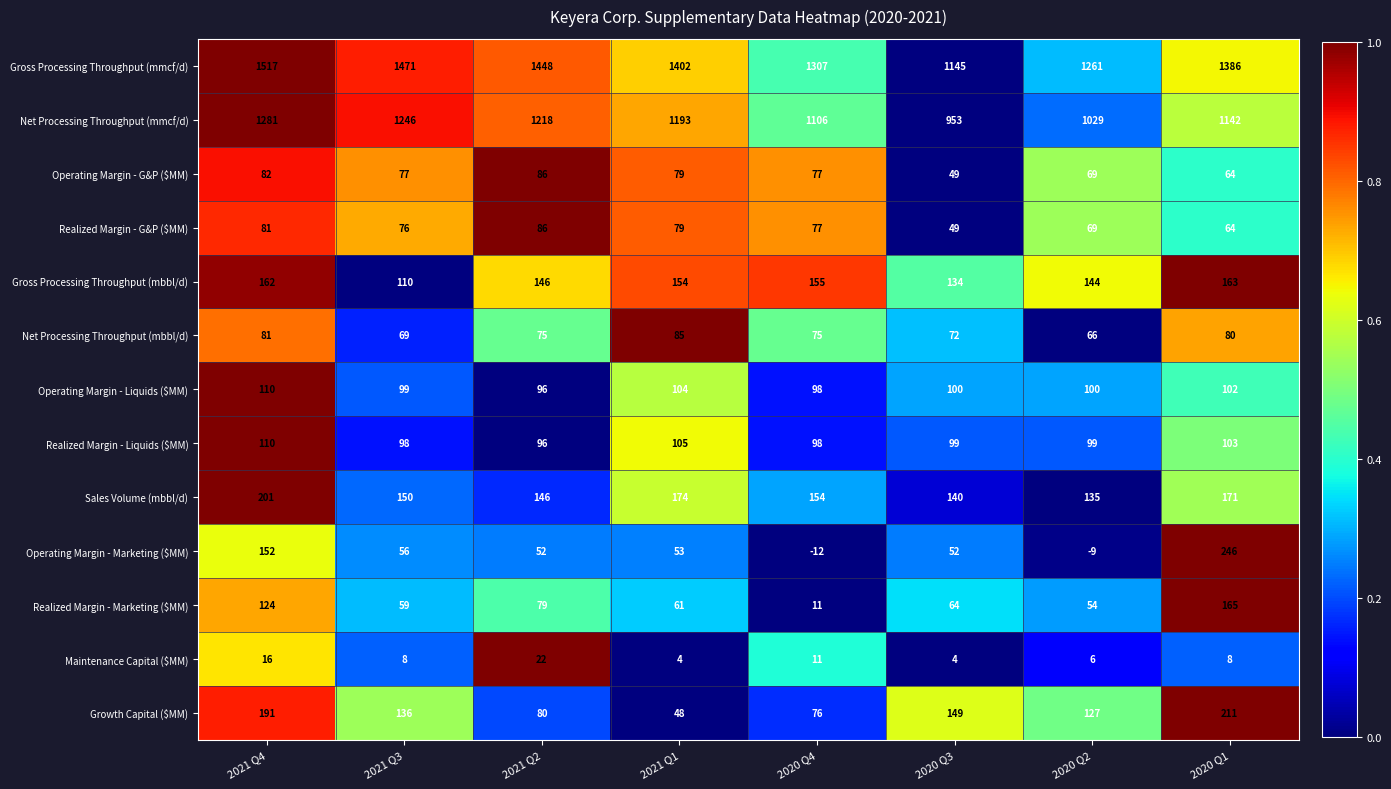

Rank the categories by Growth Capital ($MM) value from lowest to highest.

2021 Q1, 2020 Q4, 2021 Q2, 2020 Q2, 2021 Q3, 2020 Q3, 2021 Q4, 2020 Q1